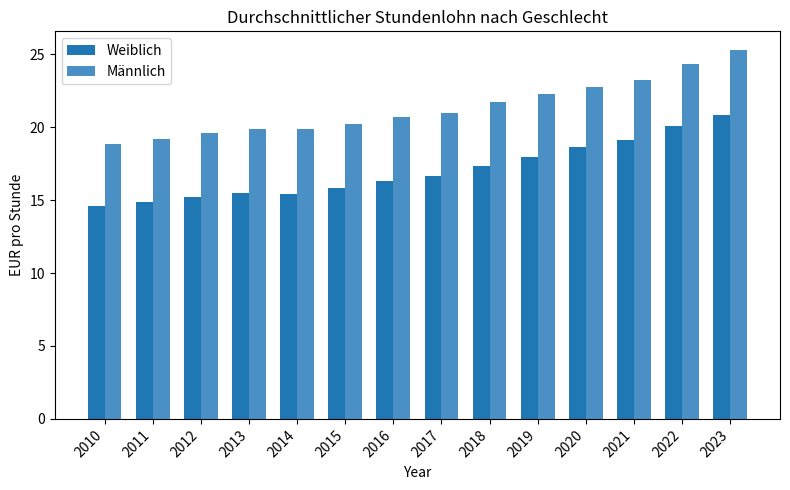

The value of Männlich at 2016 is 12.1. True or false?

False